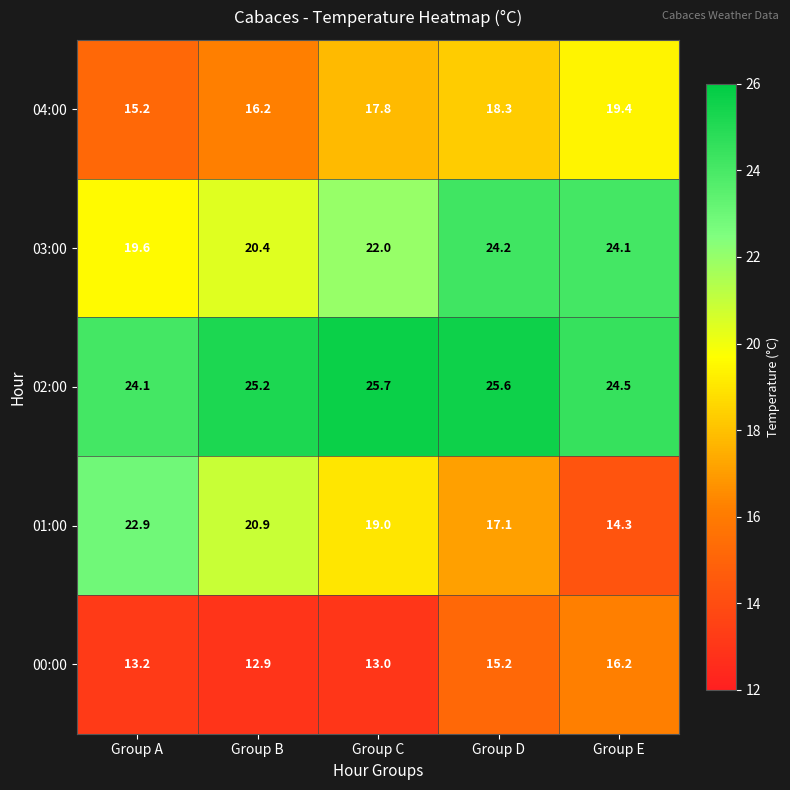

What is the minimum value for 04:00?

15.2